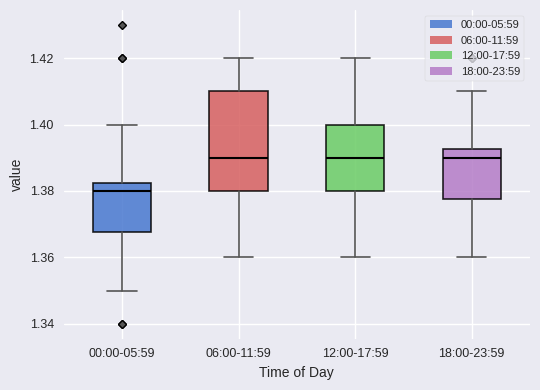

Which box is the tallest, from its lower edge to its upper edge?

06:00-11:59